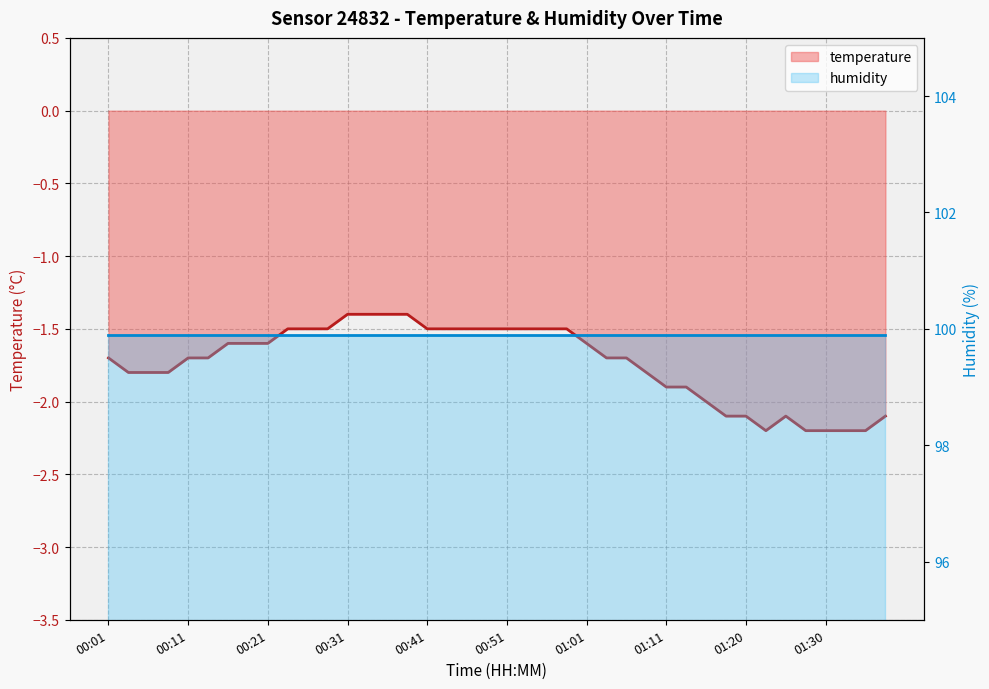

What is the difference between the second highest and second lowest values?

0.8